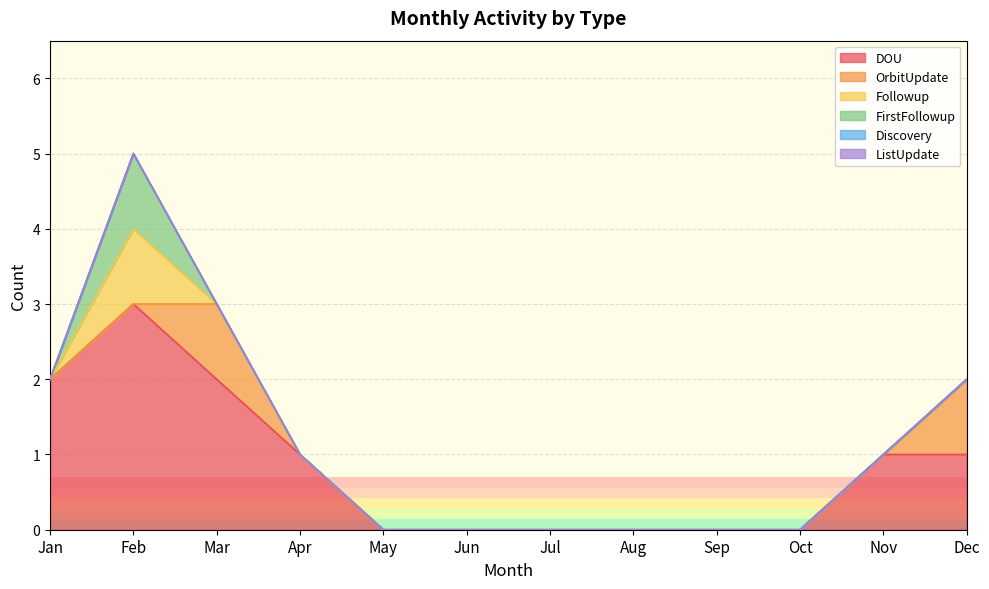

How many lines are shown in the chart?

6